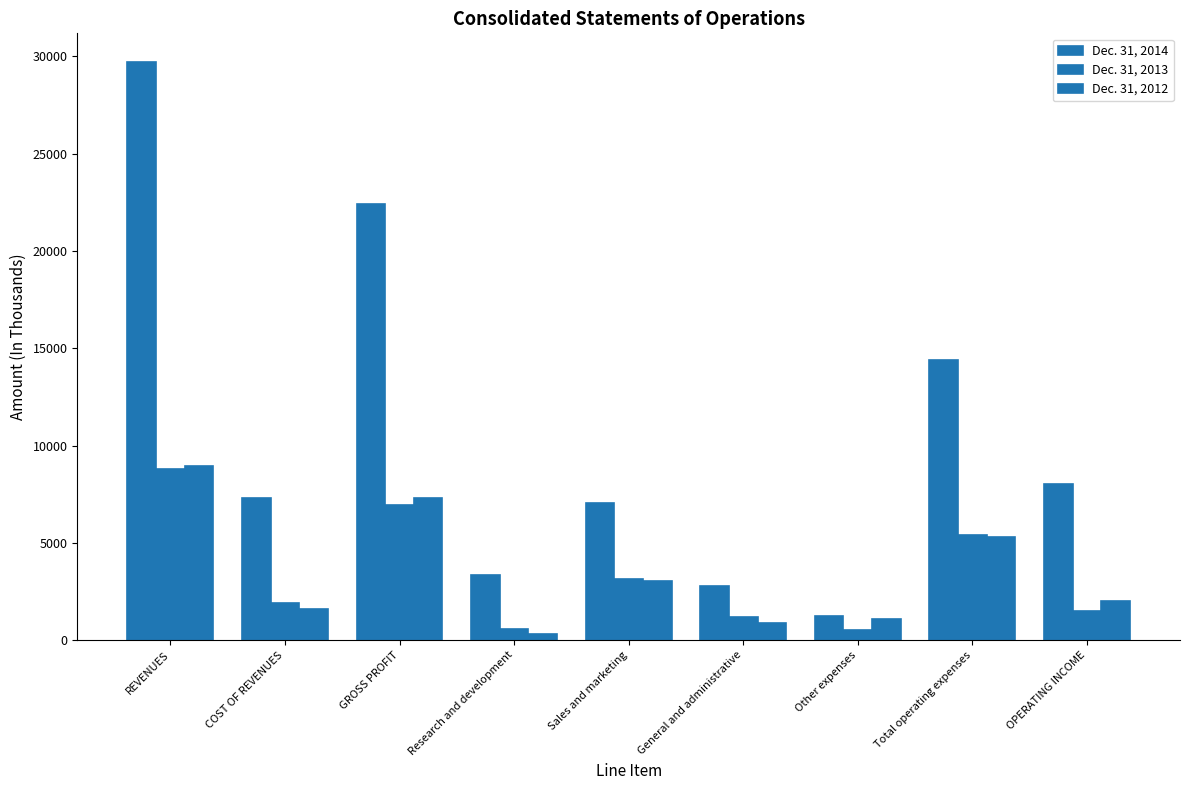

How many bars are there in each group?

3